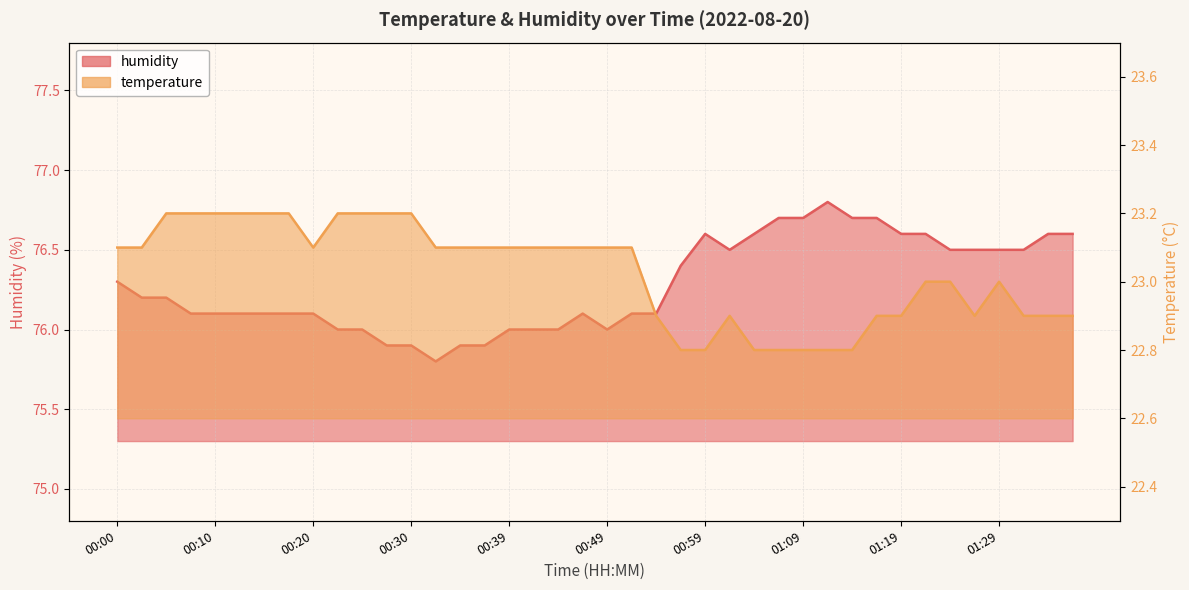

What position from the right is 01:27?

5